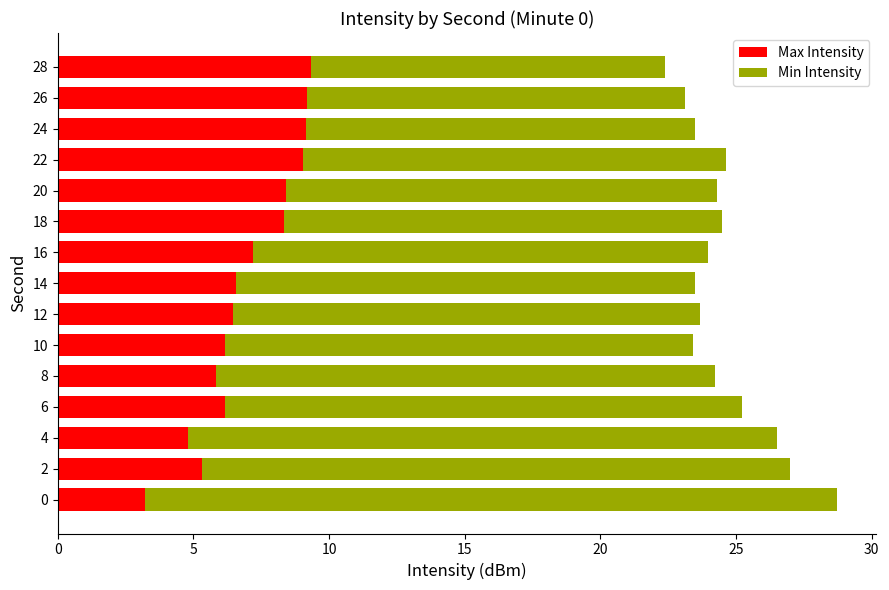

What is the difference between the second highest and minimum values in the Max Intensity series?

6.0